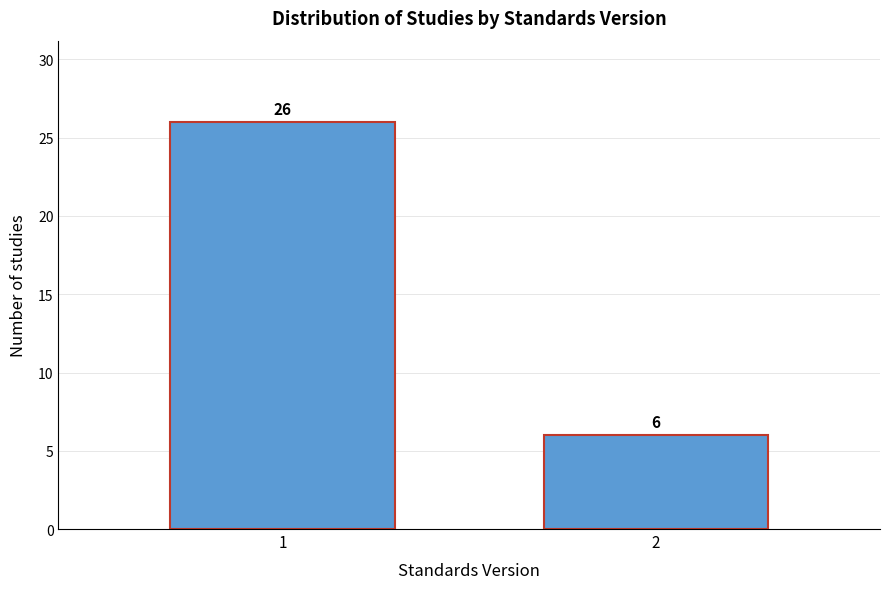

Reading left to right, extract all data points from this chart.

1=26	2=6